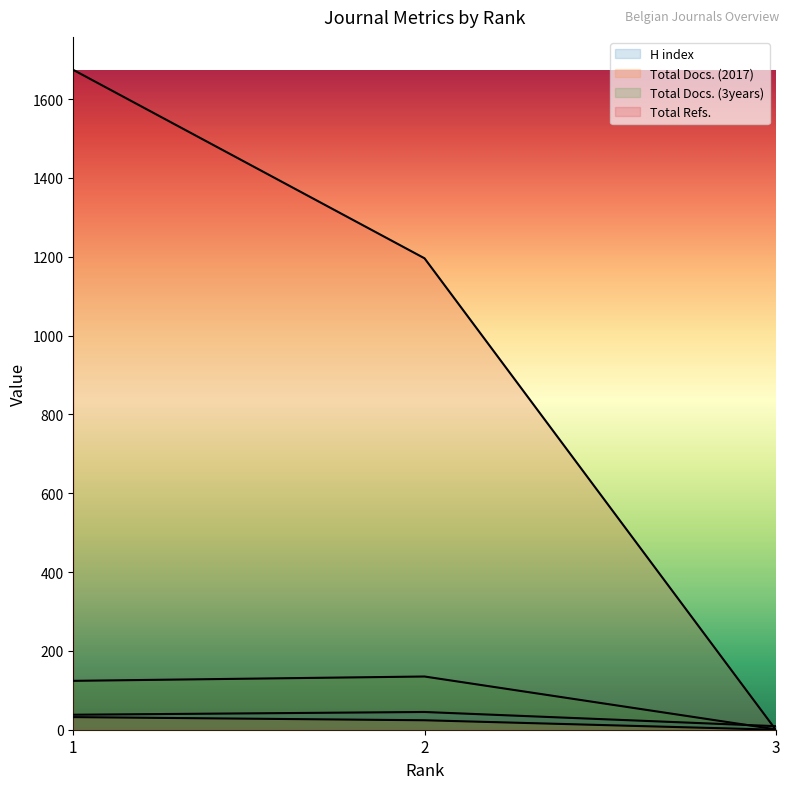

What is the sum of all Total Refs. values?

2870